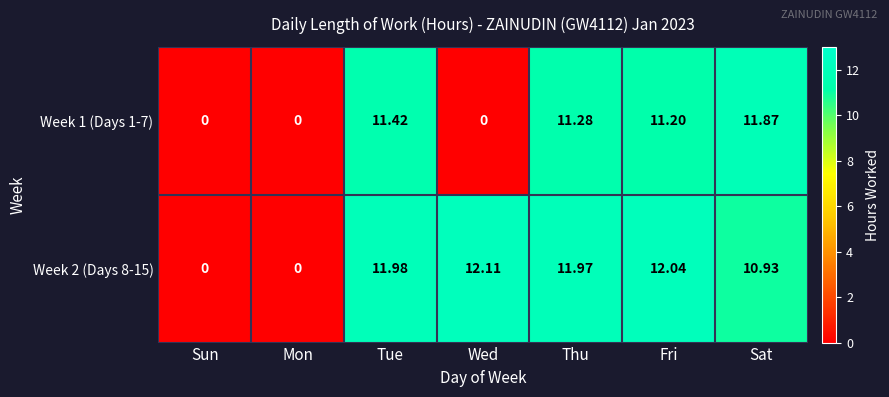

Which series has the widest spread of values?

Week 2 (Days 8-15)